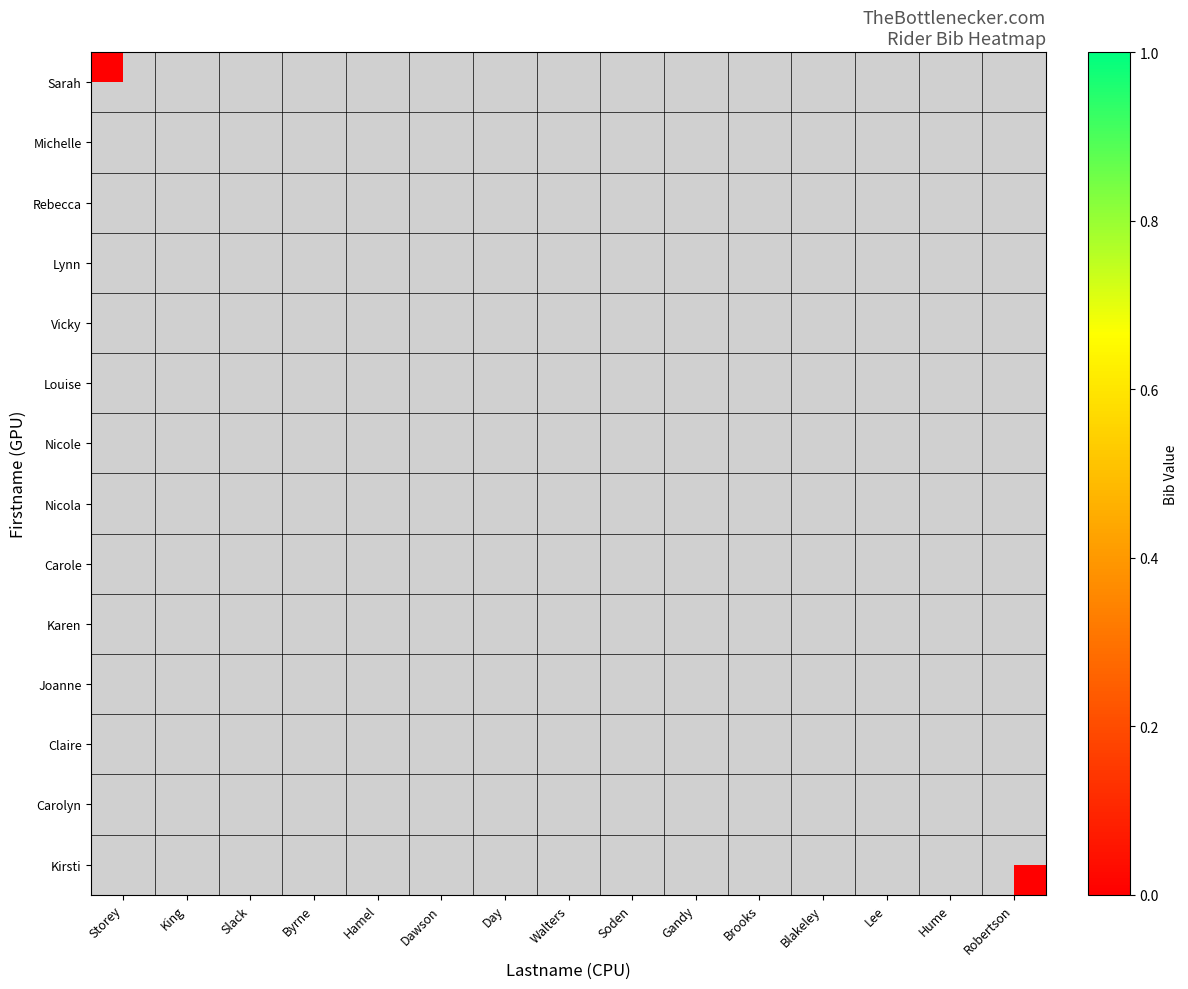

Is the value of Claire at Soden greater than the value of Kirsti at Robertson?

No